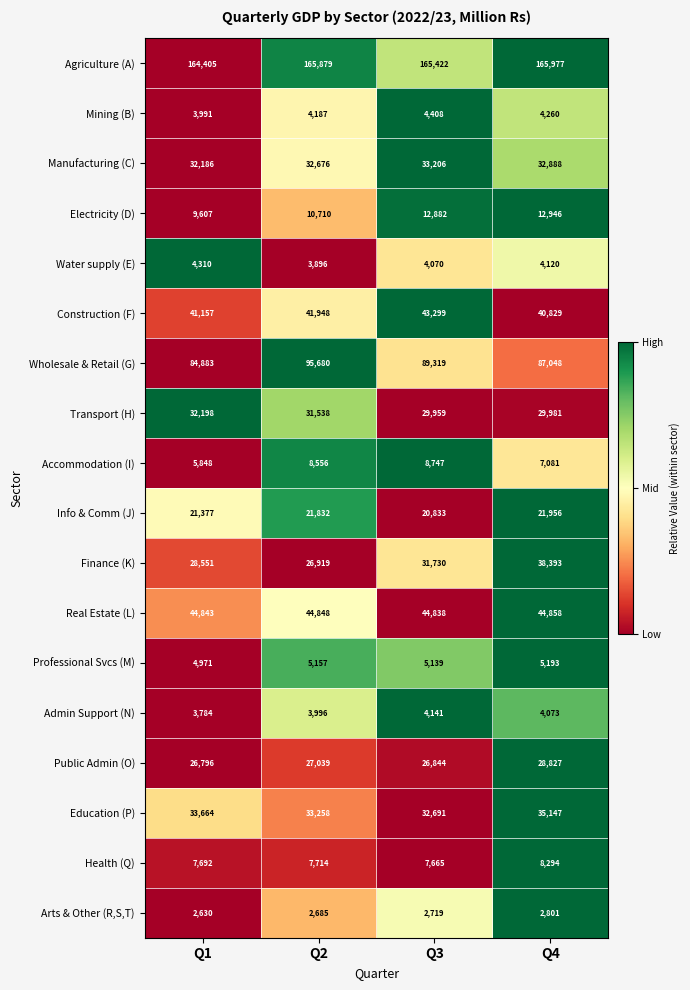

List the series in order of their peak value, highest first.

Agriculture (A), Wholesale & Retail (G), Real Estate (L), Construction (F), Finance (K), Education (P), Manufacturing (C), Transport (H), Public Admin (O), Info & Comm (J), Electricity (D), Accommodation (I), Health (Q), Professional Svcs (M), Mining (B), Water supply (E), Admin Support (N), Arts & Other (R,S,T)